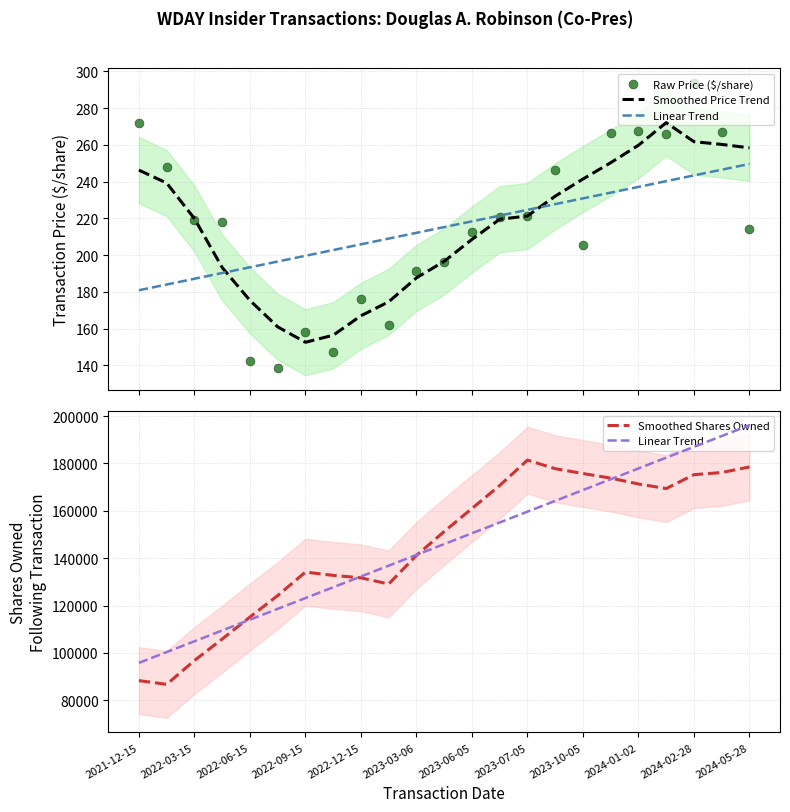

What are all the series names shown in the legend?

Smoothed Price Trend, Linear Trend, Raw Price ($/share), Smoothed Shares Owned